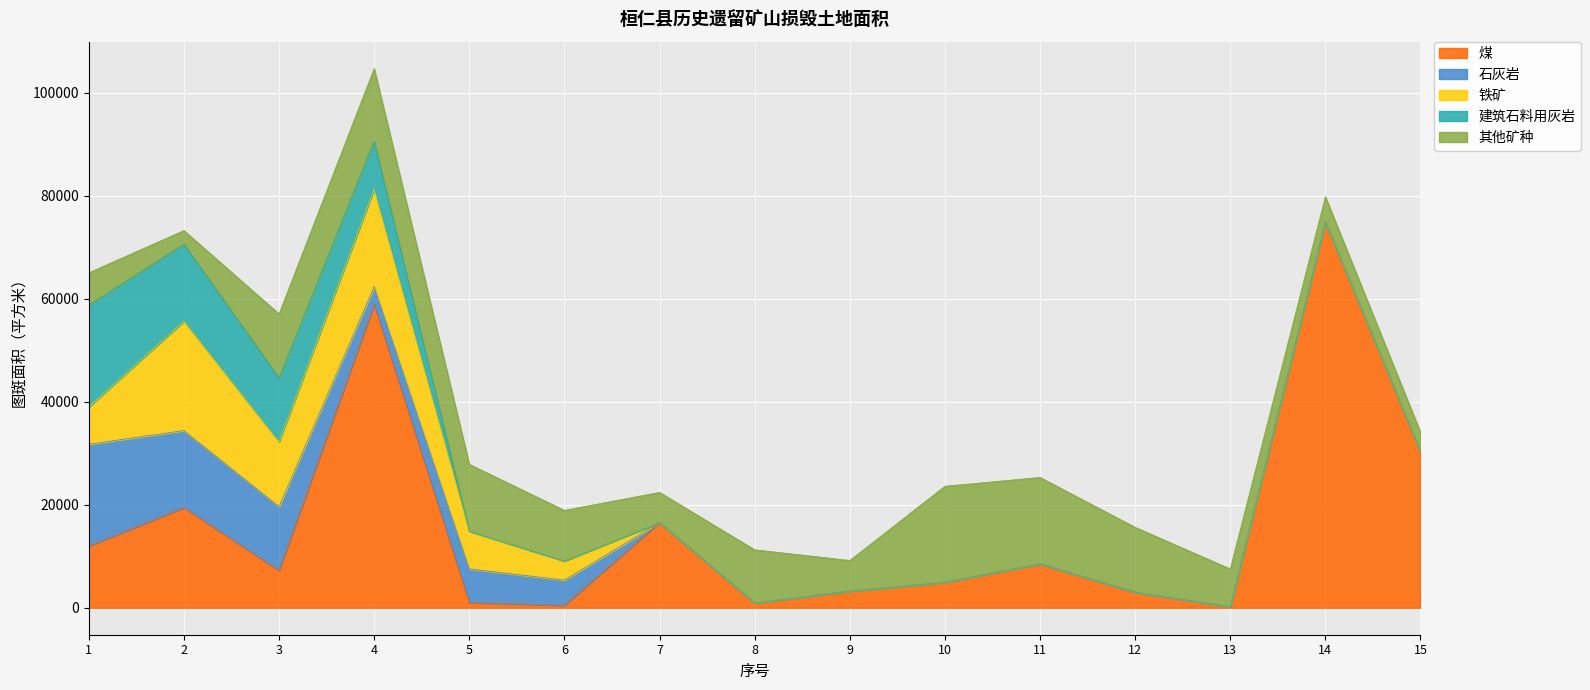

How many interior local valleys does the 石灰岩 series have?

1